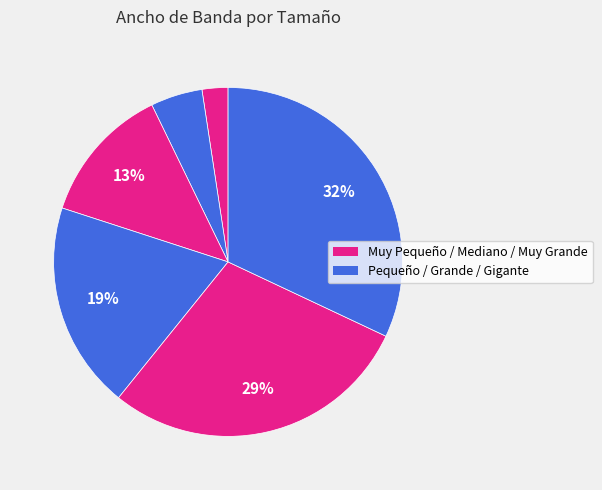

What is the largest slice in the pie chart?

Gigante